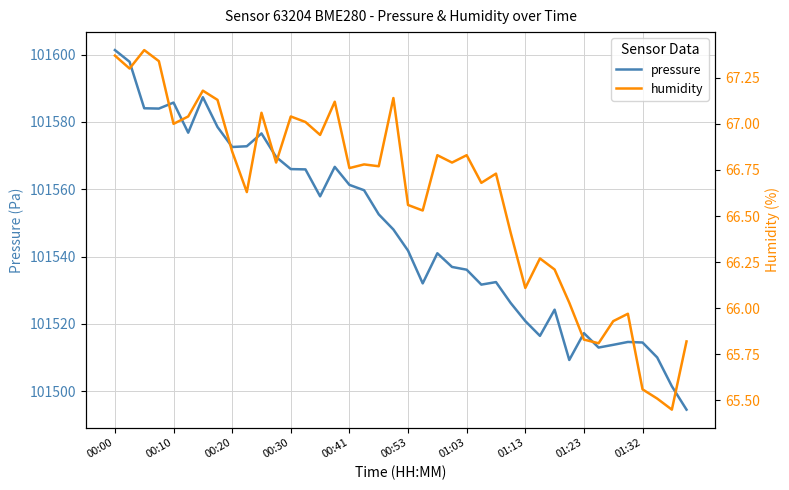

What is the minimum value for pressure?

101494.5